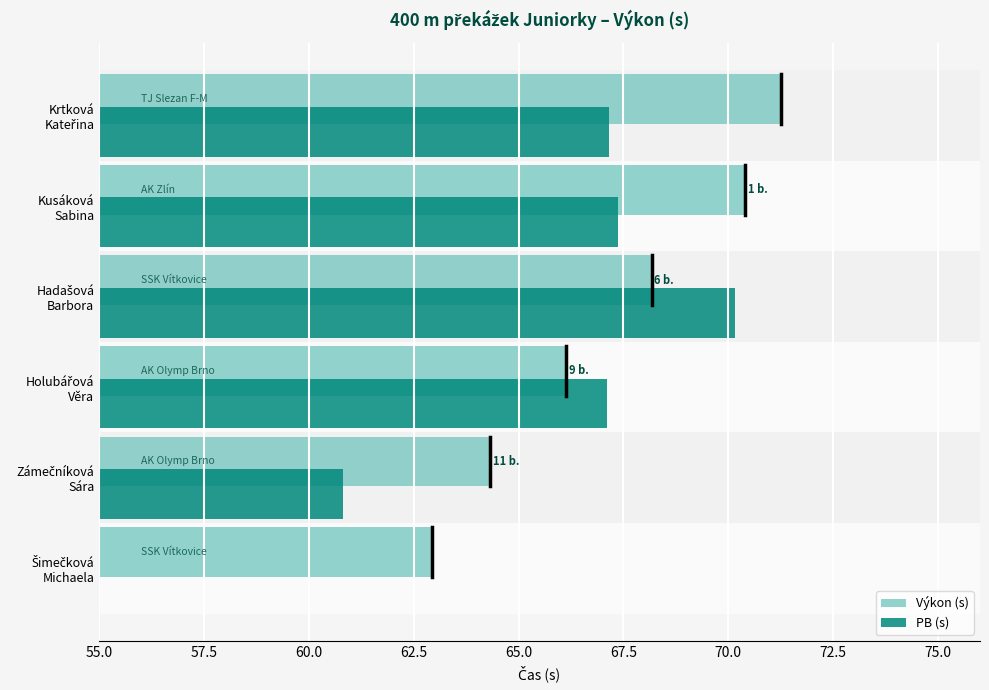

Between Holubářová Věra and Krtková Kateřina, which is larger?

Krtková Kateřina